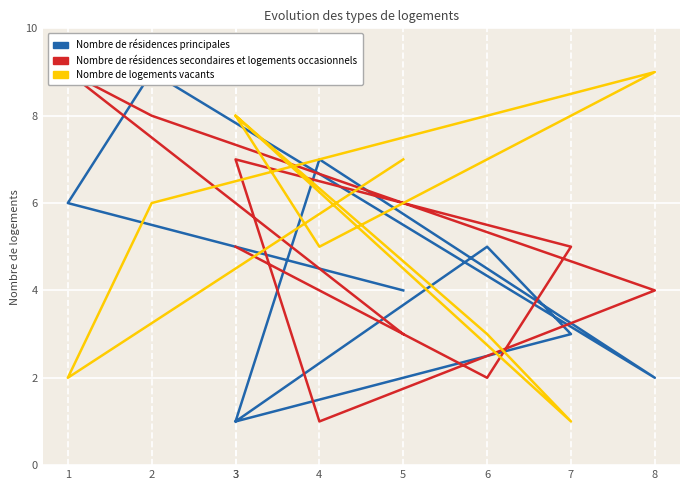

Count the number of categories in the chart.

9